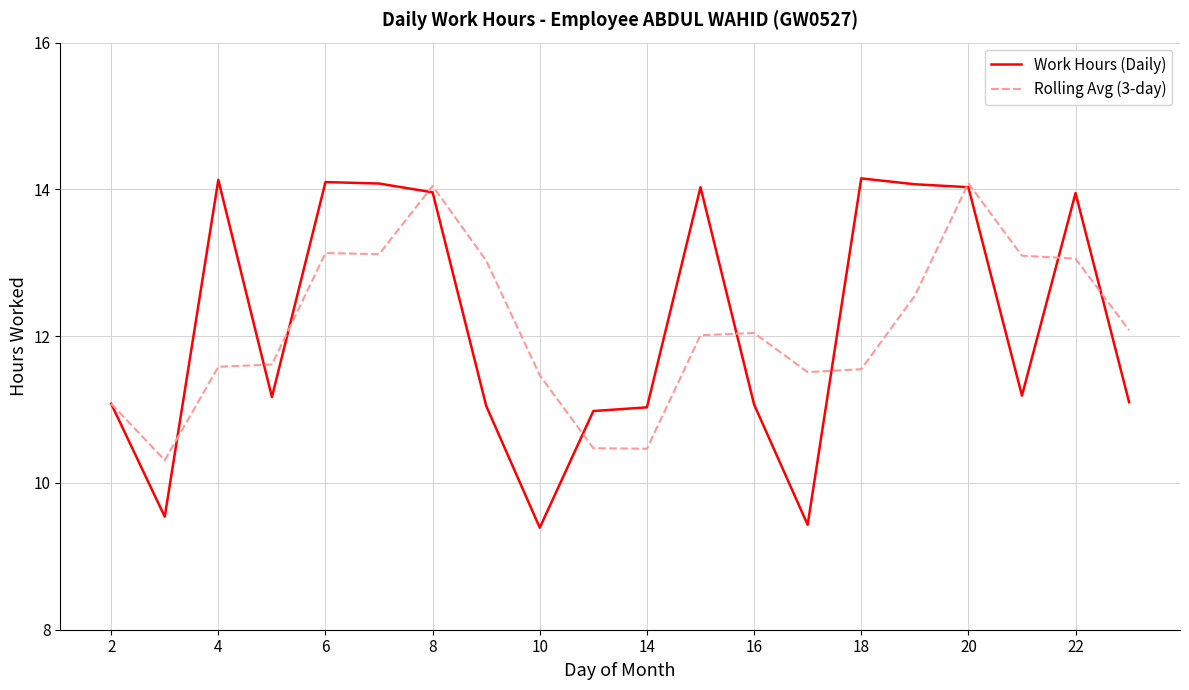

What is the sum of all Rolling Avg (3-day) values?

242.3